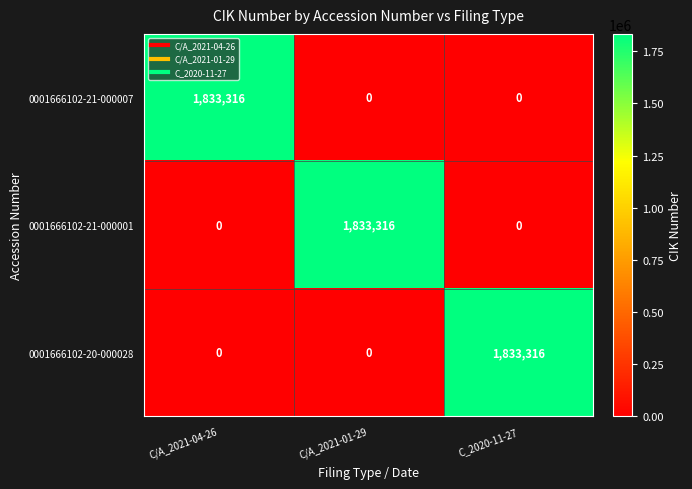

Reading left to right, extract all data points from this chart.

0001666102-21-000007: 1833316	0	0
0001666102-21-000001: 0	1833316	0
0001666102-20-000028: 0	0	1833316